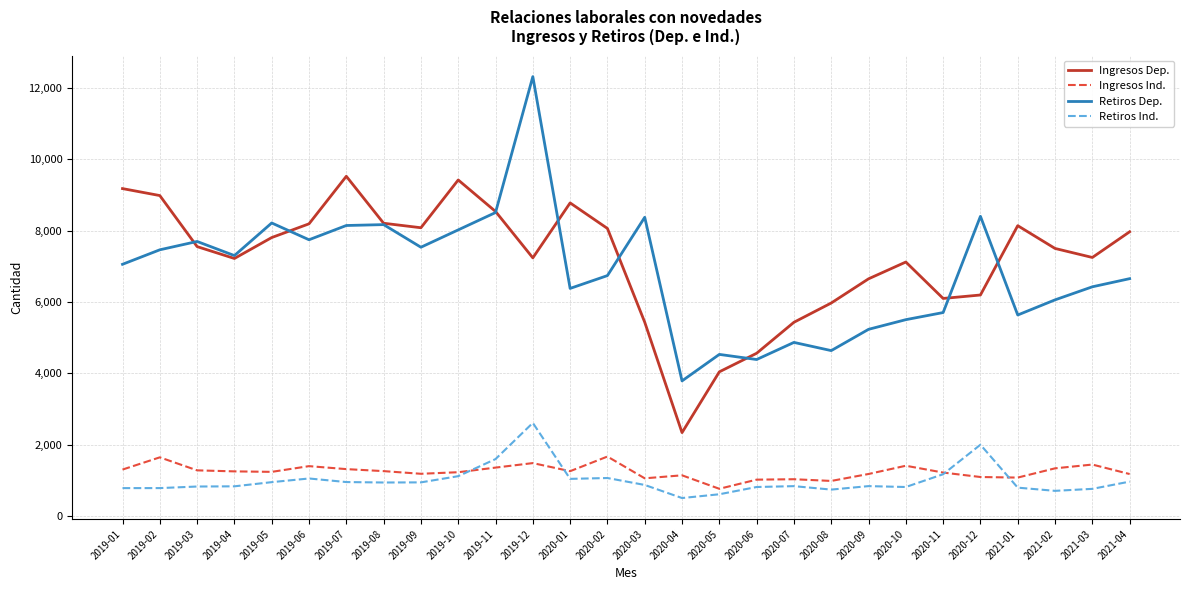

Between 2019-12 and 2021-04, which series saw the biggest shift?

Retiros Dep.